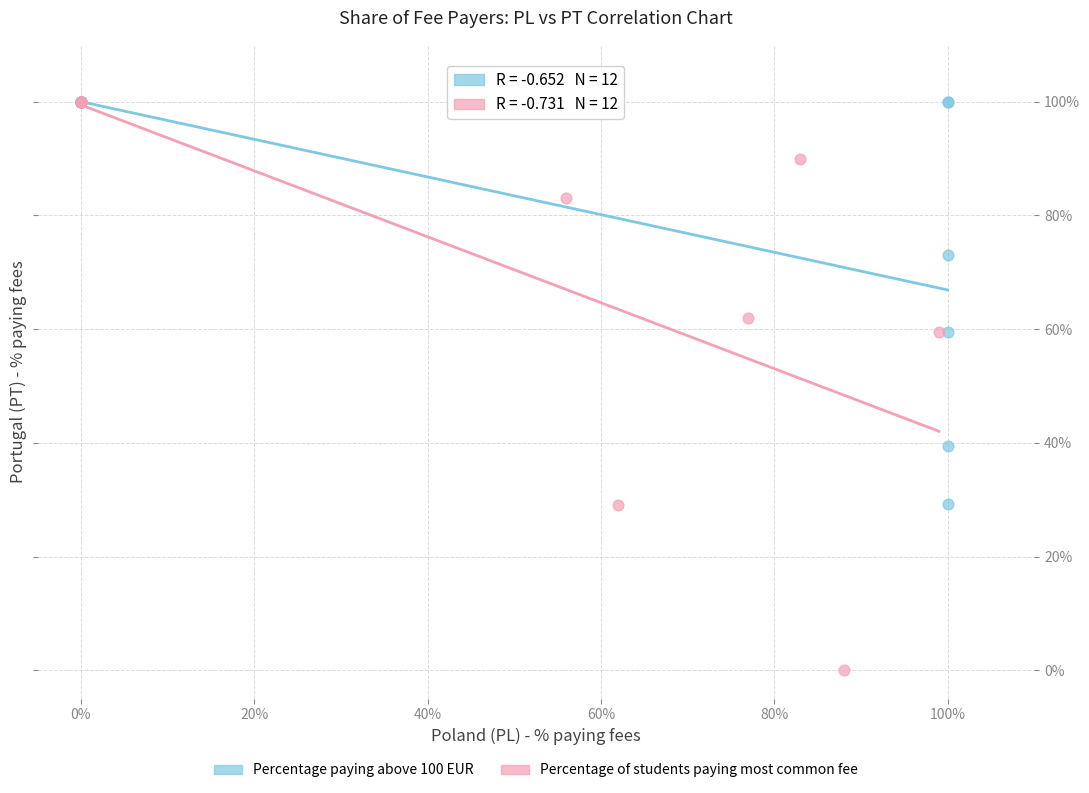

What are all the series names shown in the legend?

Percentage paying above 100 EUR, Percentage of students paying most common fee